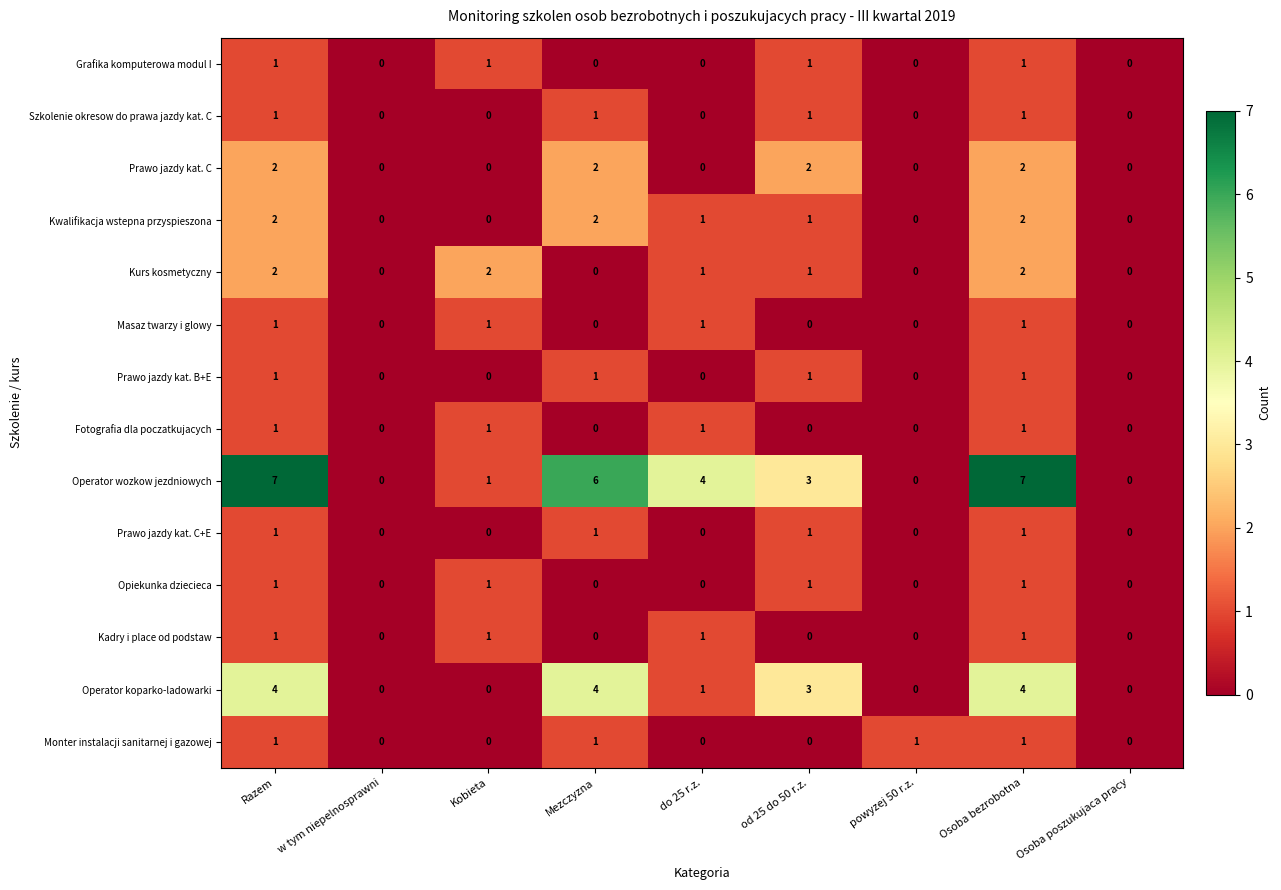

What is the greatest value displayed?

7